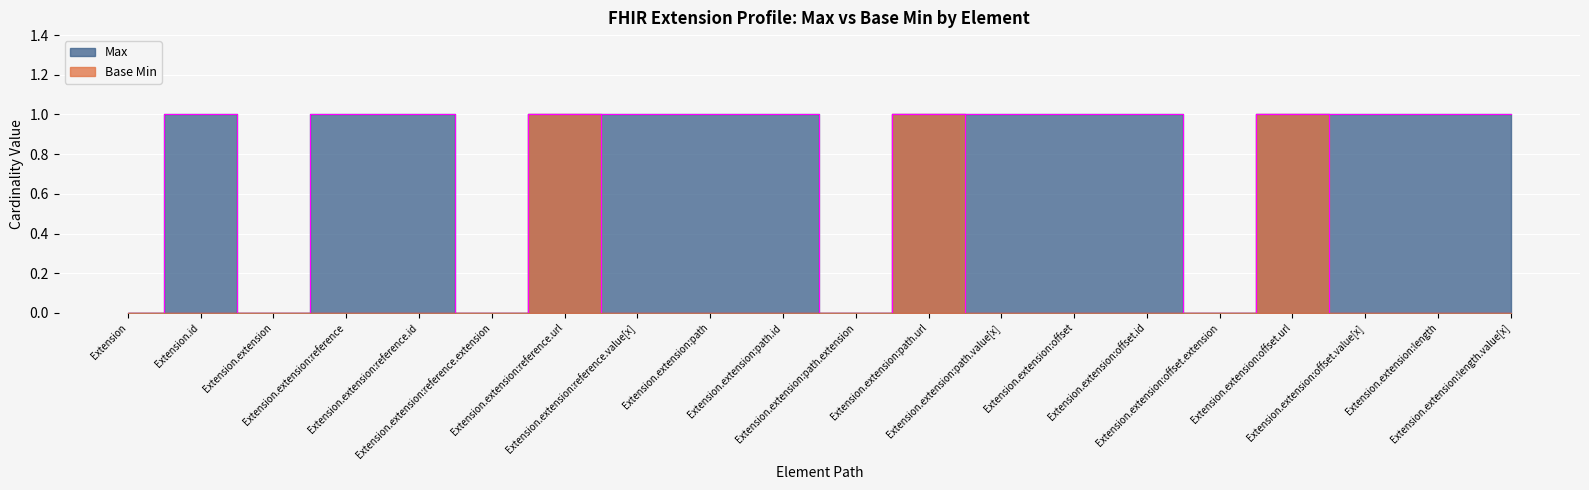

List the series in order of their overall mean, lowest first.

Base Min, Max